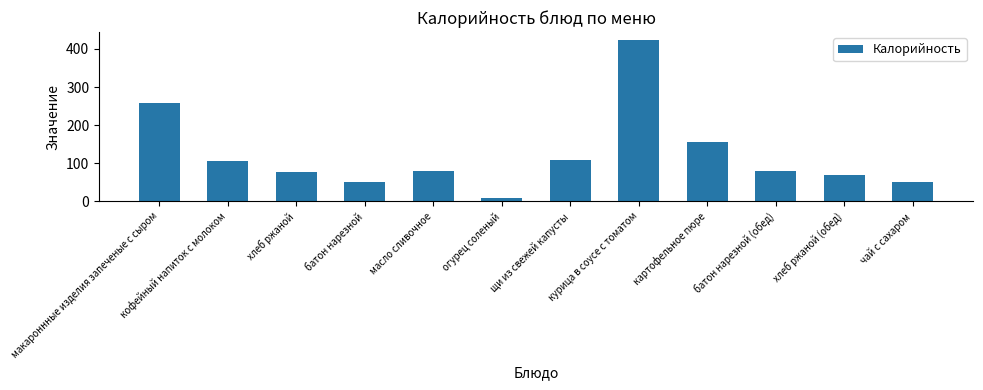

What is the maximum value shown in the chart?

423